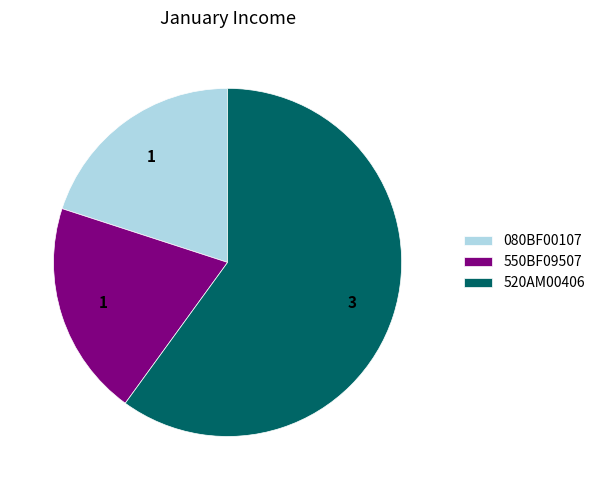

Which slice is the largest?

520AM00406